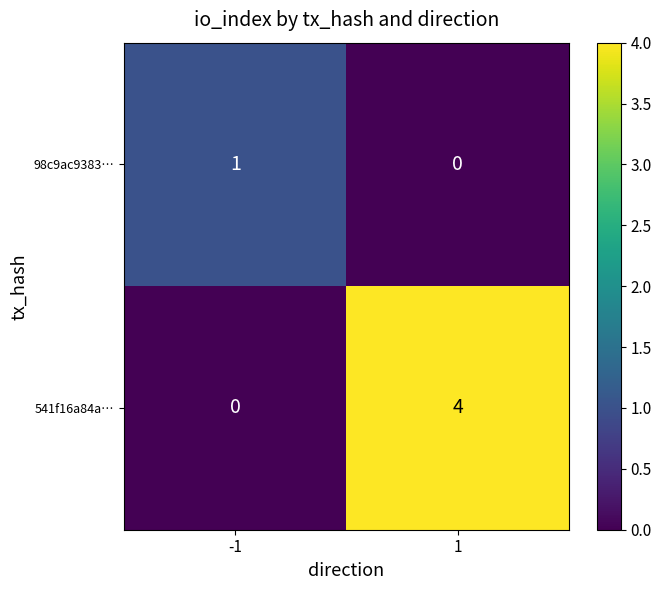

Which series has the largest total across all categories?

541f16a84a…